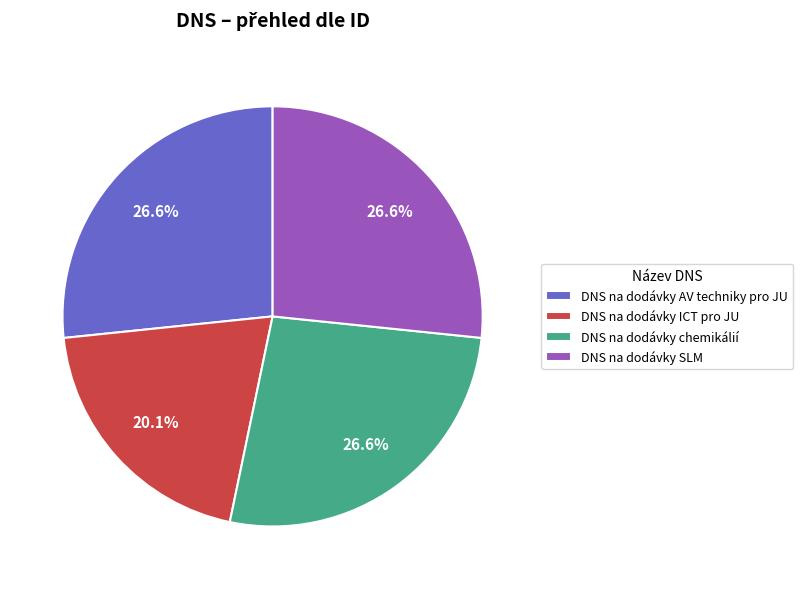

Is DNS na dodávky AV techniky pro JU the majority of the pie?

No